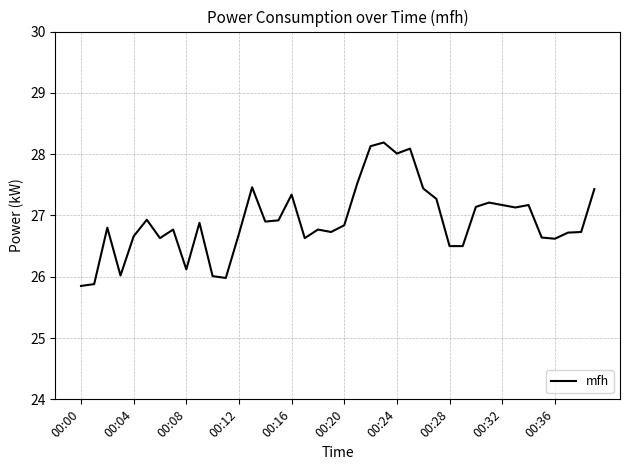

What is the average value?

26.9